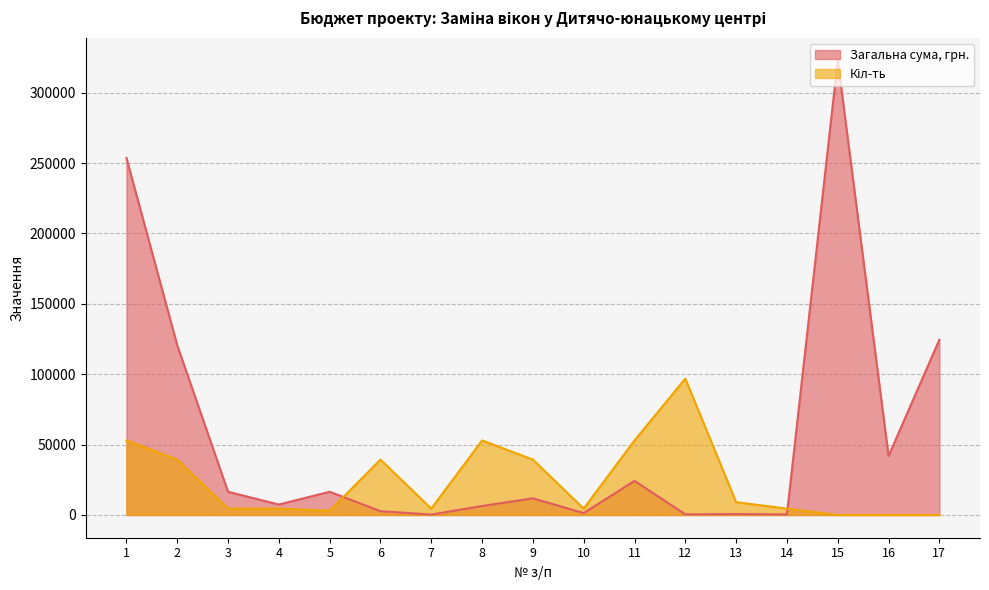

What is the greatest value displayed?

322928.0